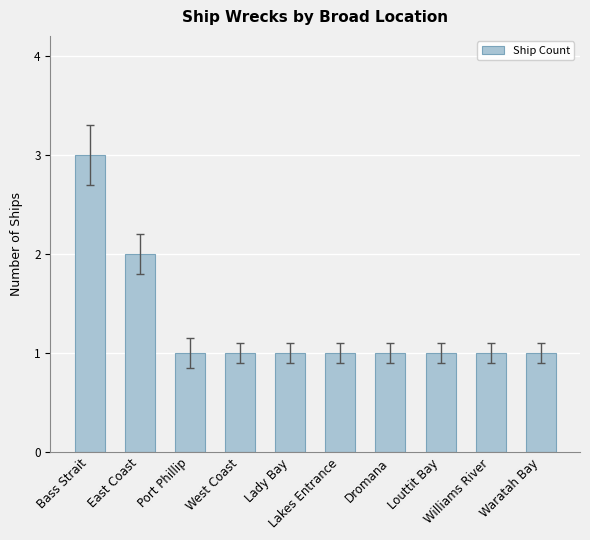

What is the ratio of the value at Dromana to the value at Waratah Bay?

1.0